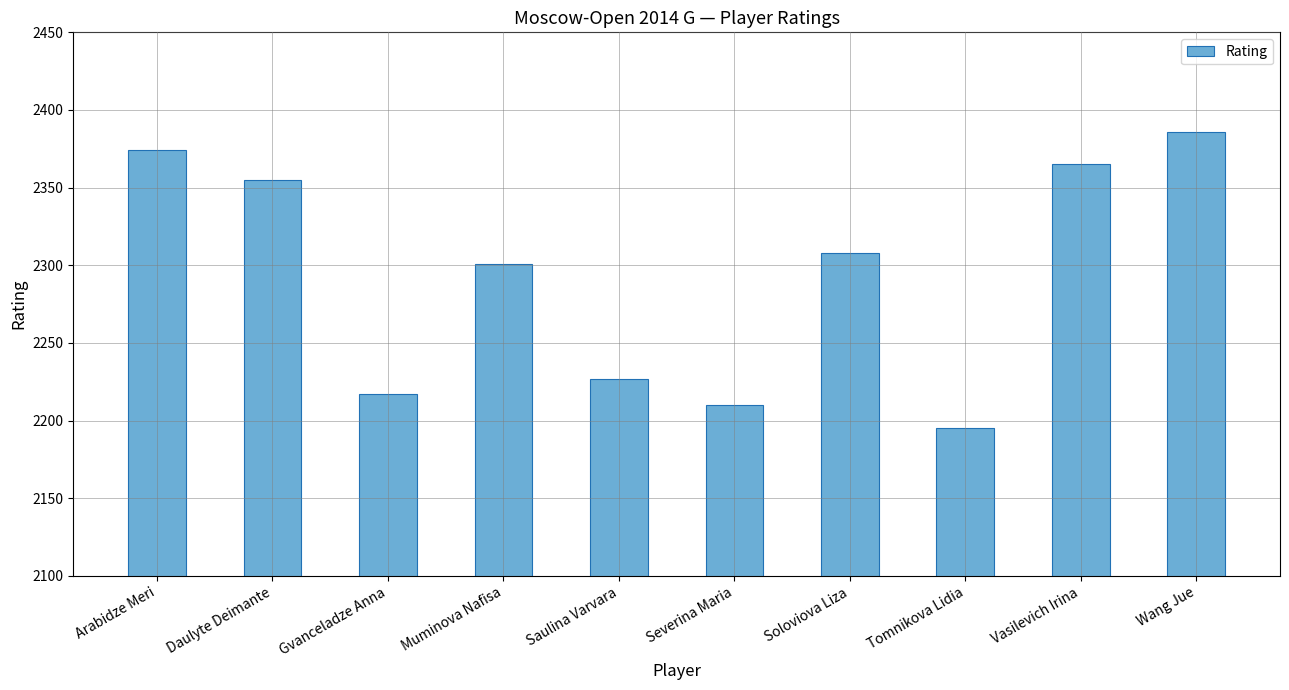

True or false: the data shows 2877 at Severina Maria.

False